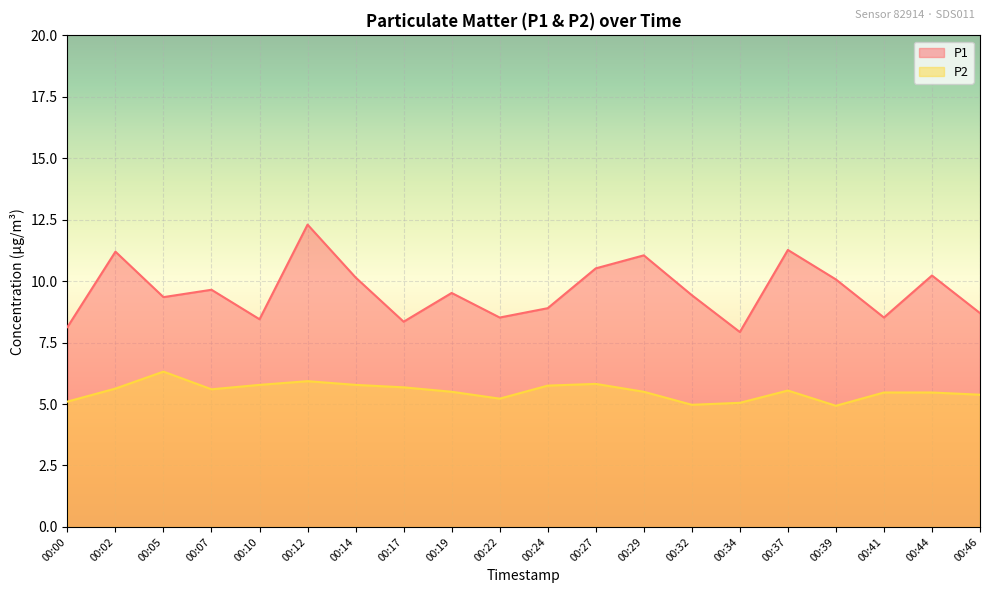

What are all the series names shown in the legend?

P1, P2